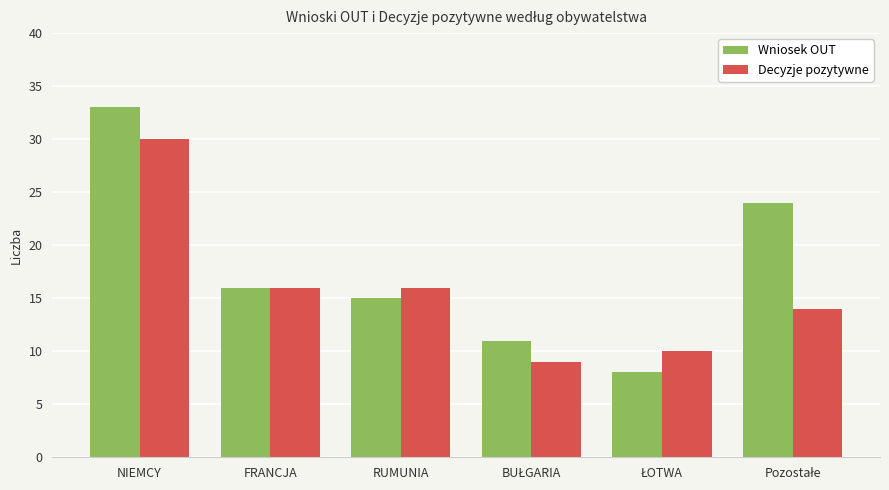

Which series has the largest total across all categories?

Wniosek OUT